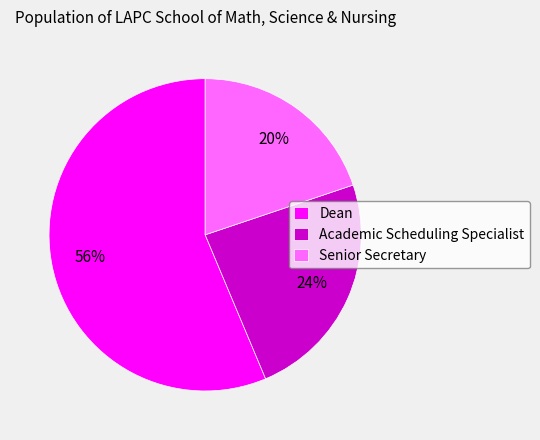

True or false: Dean accounts for 64% of the total.

False